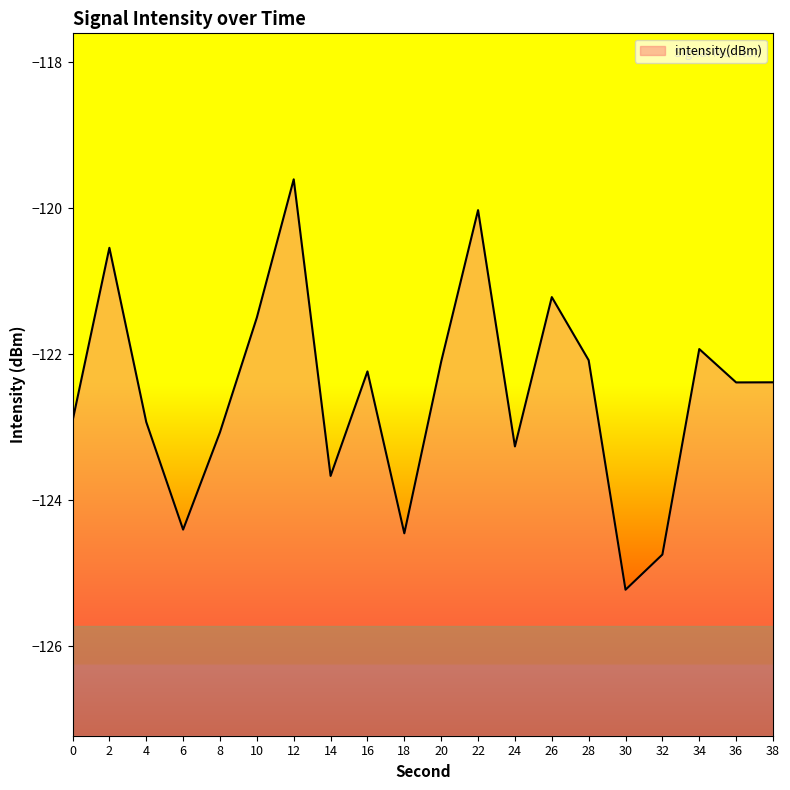

Reading left to right, what are all the values shown in this chart?

0=-122.9	2=-120.5	4=-122.9	6=-124.4	8=-123.1	10=-121.5	12=-119.6	14=-123.7	16=-122.2	18=-124.5	20=-122.1	22=-120.0	24=-123.3	26=-121.2	28=-122.1	30=-125.2	32=-124.7	34=-121.9	36=-122.4	38=-122.4